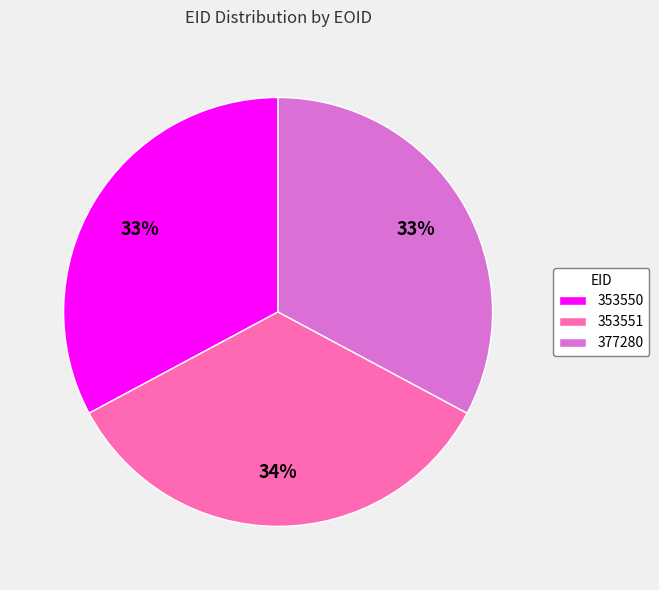

Approximately how many times larger is the value at 353550 compared to 377280?

1.0